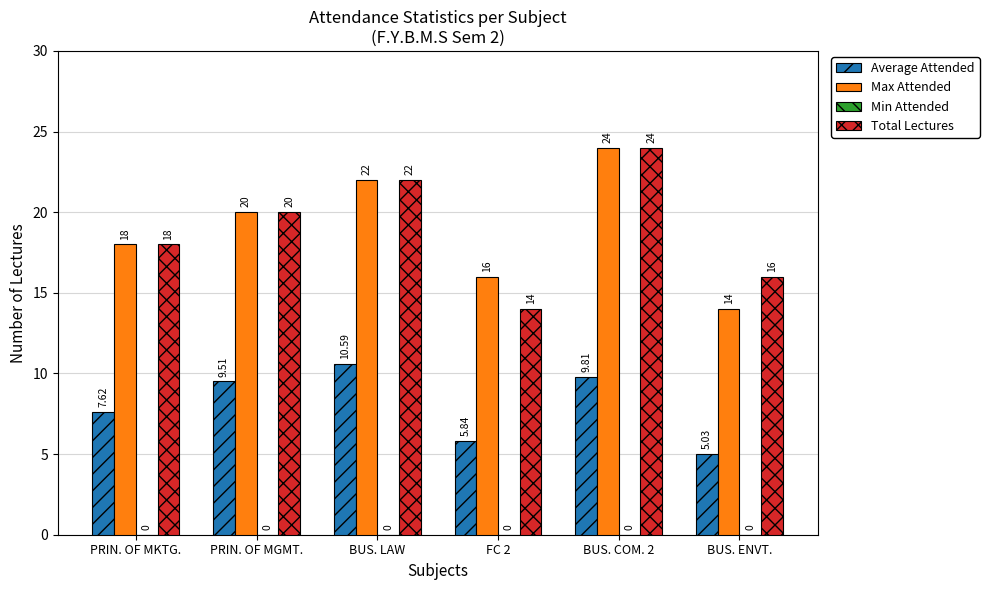

What is the difference between the highest and lowest values at PRIN. OF MGMT.?

10.5